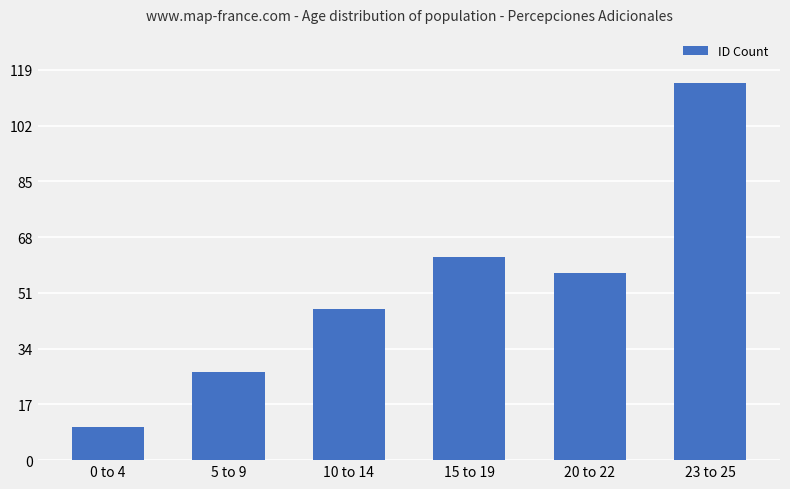

What value does the data have at 10 to 14?

46